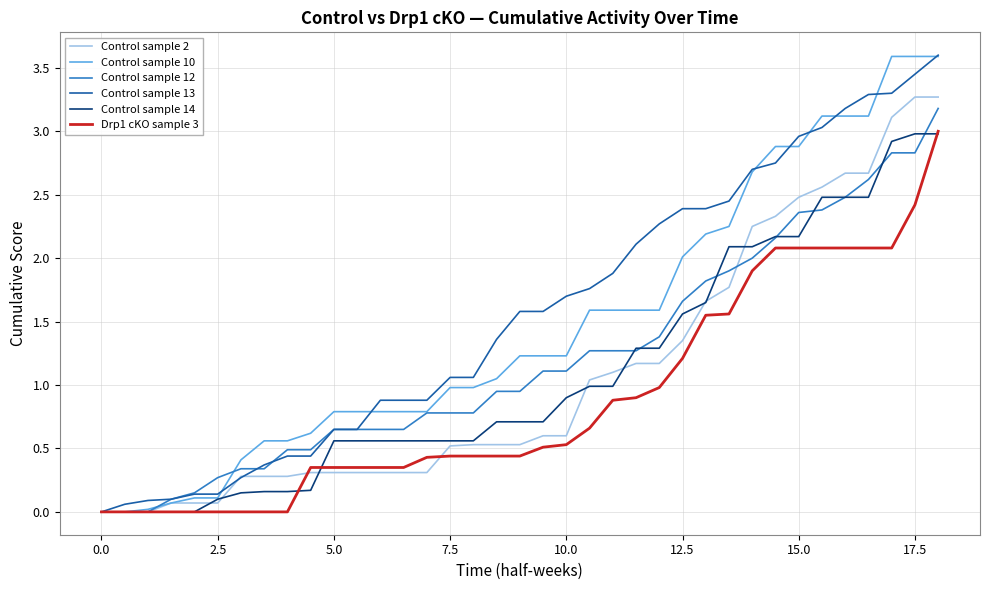

Count the number of data series in this chart.

6